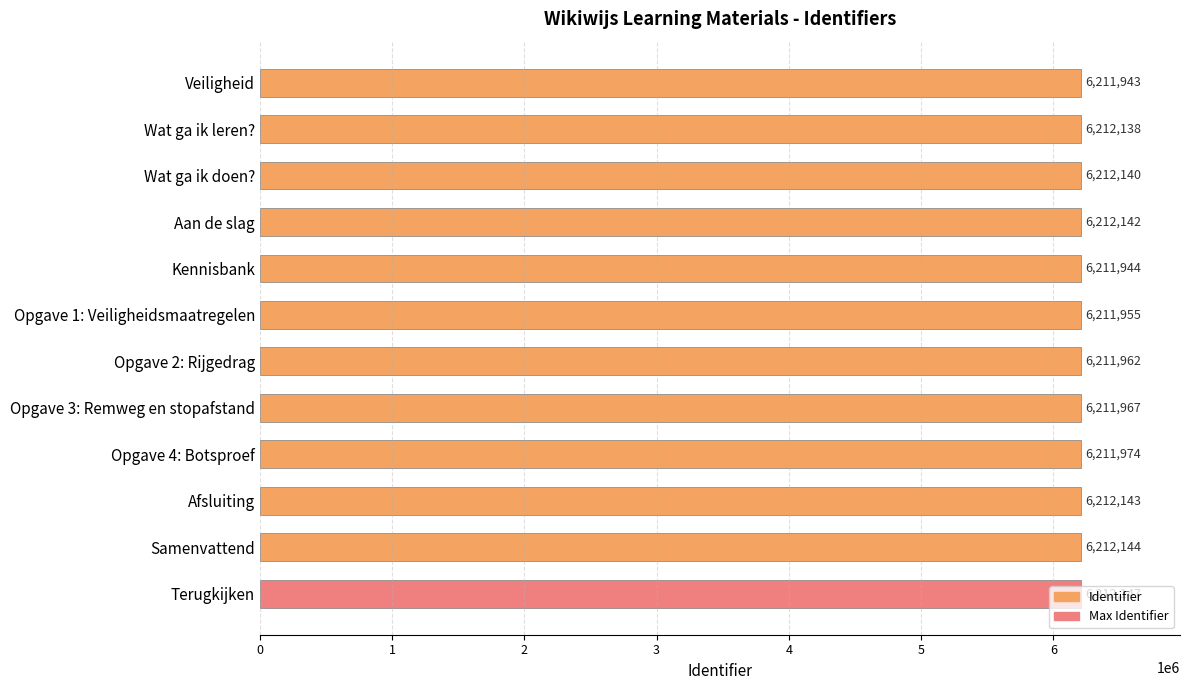

Where is the data nearest to the value 6212045?

Opgave 4: Botsproef